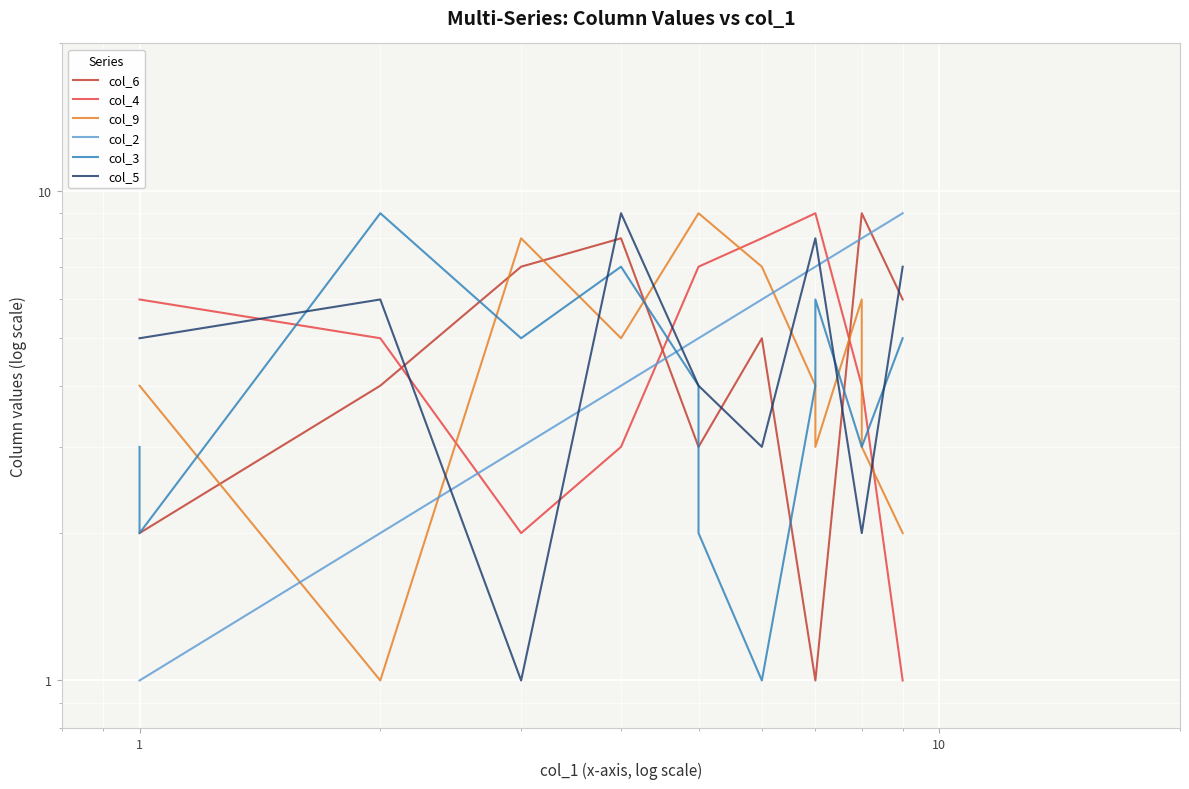

How many distinct data groups are displayed?

6